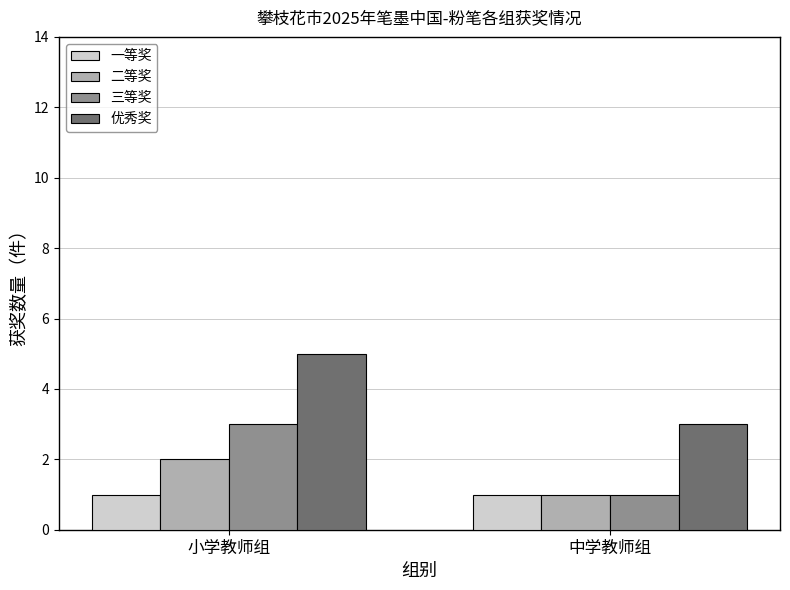

Rank the series by their maximum value, from highest to lowest.

优秀奖, 三等奖, 二等奖, 一等奖